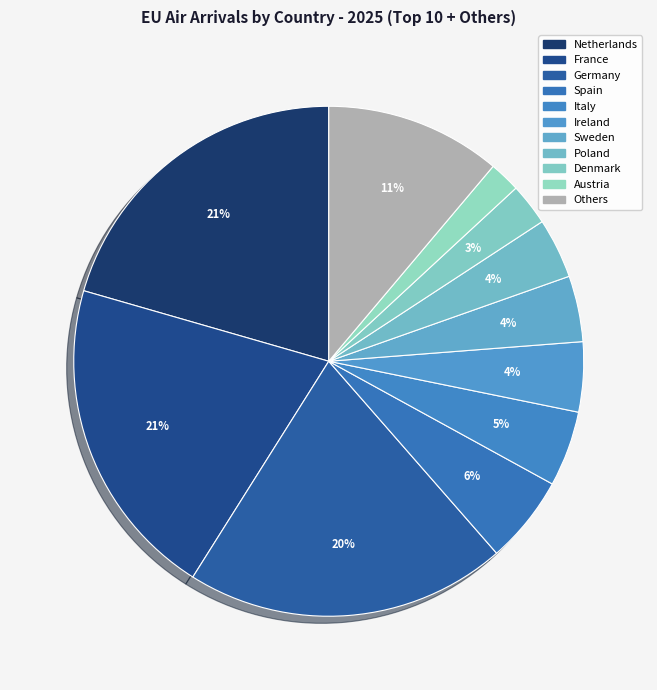

How many slices are in this pie chart?

11